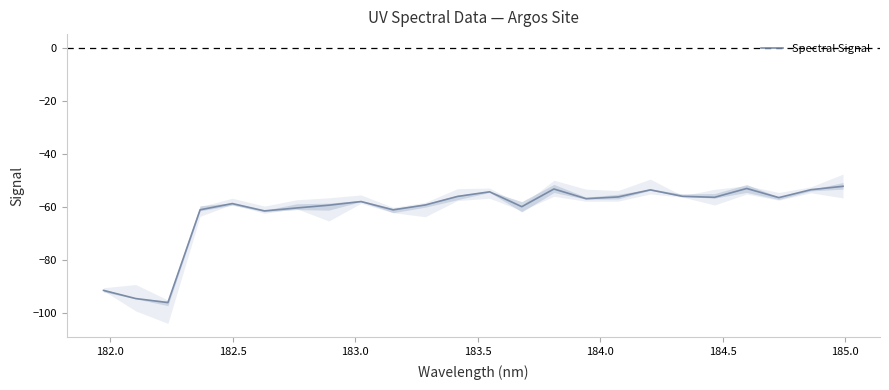

What is the maximum value for Spectral Signal?

-52.2